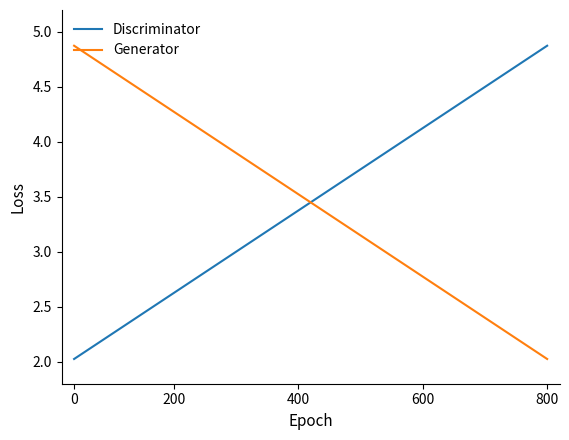

Reading left to right, transcribe all the data shown in this chart.

Discriminator: 2.0	2.2	2.3	2.5	2.6	2.8	2.9	3.1	3.2	3.4	3.5	3.7	3.8	4.0	4.1	4.3	4.4	4.6	4.7	4.9
Generator: 4.9	4.7	4.6	4.4	4.3	4.1	4.0	3.8	3.7	3.5	3.4	3.2	3.1	2.9	2.8	2.6	2.5	2.3	2.2	2.0